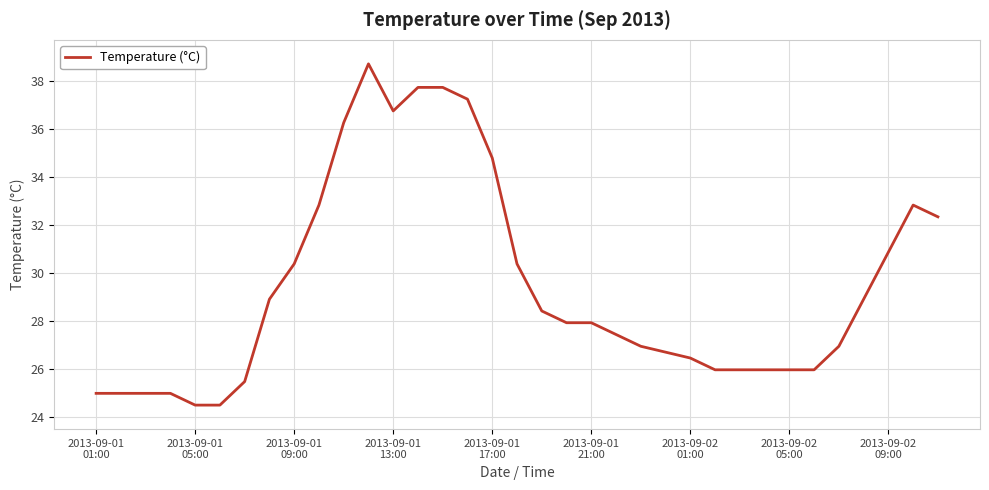

Count the number of data series in this chart.

1